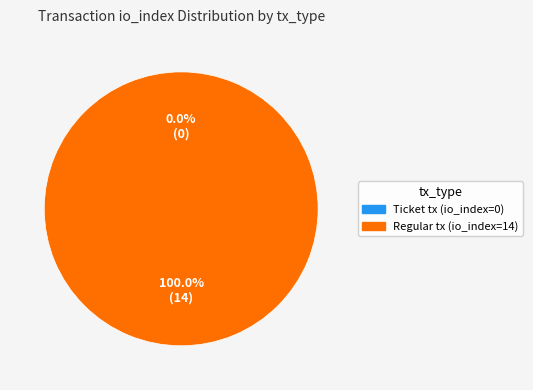

Is it true that Ticket (io_index=0) is 0% of the pie?

True